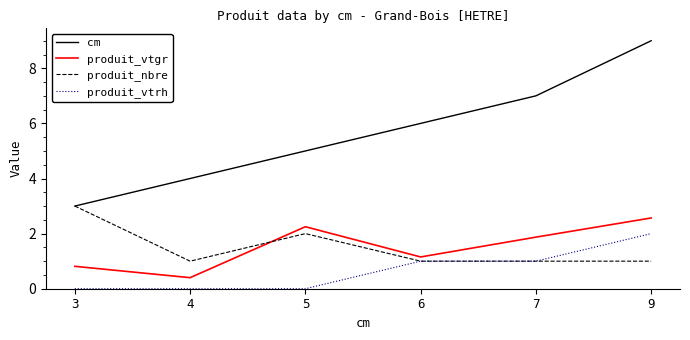

True or false: cm has more than 1 points higher than both neighbors.

False